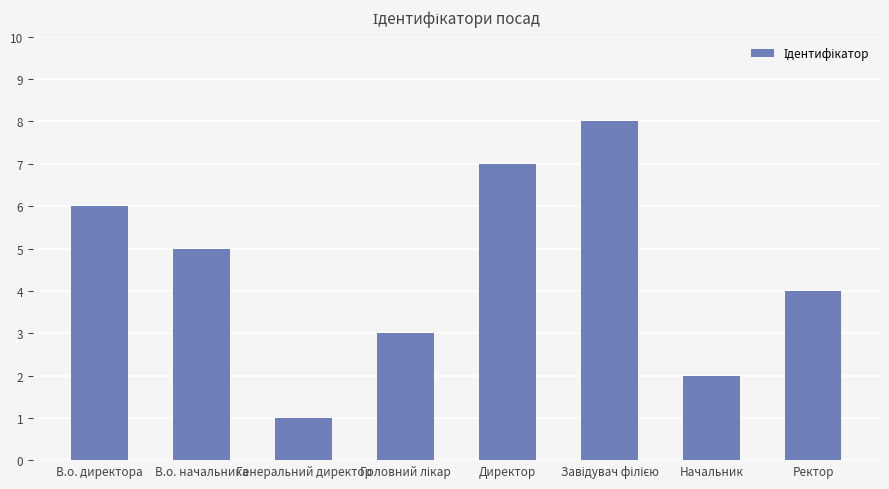

What is the difference between the maximum and minimum values?

7